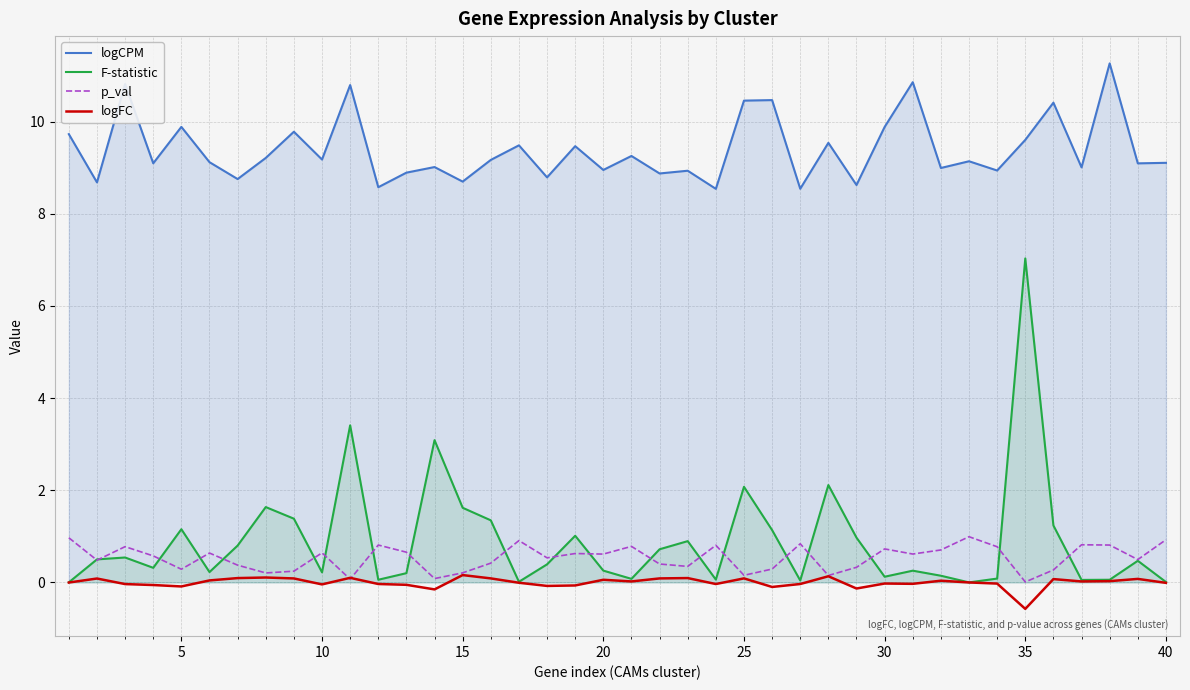

Reading right to left, list all the values displayed in this chart.

logCPM: 9.1	9.1	11.3	9.0	10.4	9.6	8.9	9.1	9.0	10.9	9.9	8.6	9.5	8.5	10.5	10.5	8.5	8.9	8.9	9.3	9.0	9.5	8.8	9.5	9.2	8.7	9.0	8.9	8.6	10.8	9.2	9.8	9.2	8.8	9.1	9.9	9.1	10.8	8.7	9.7
F-statistic: 0.0	0.5	0.1	0.1	1.2	7.0	0.1	0.0	0.1	0.3	0.1	1.0	2.1	0.0	1.1	2.1	0.1	0.9	0.7	0.1	0.3	1.0	0.4	0.0	1.3	1.6	3.1	0.2	0.1	3.4	0.2	1.4	1.6	0.8	0.2	1.2	0.3	0.5	0.5	0.0
p_val: 0.9	0.5	0.8	0.8	0.3	0.0	0.8	1.0	0.7	0.6	0.7	0.3	0.2	0.8	0.3	0.2	0.8	0.3	0.4	0.8	0.6	0.6	0.5	0.9	0.4	0.2	0.1	0.7	0.8	0.1	0.6	0.2	0.2	0.4	0.6	0.3	0.6	0.8	0.5	1.0
logFC: -0.0	0.1	0.0	0.0	0.1	-0.6	-0.0	-0.0	0.0	-0.0	-0.0	-0.1	0.1	-0.0	-0.1	0.1	-0.0	0.1	0.1	0.0	0.1	-0.1	-0.1	-0.0	0.1	0.2	-0.2	-0.1	-0.0	0.1	-0.0	0.1	0.1	0.1	0.0	-0.1	-0.1	-0.0	0.1	-0.0